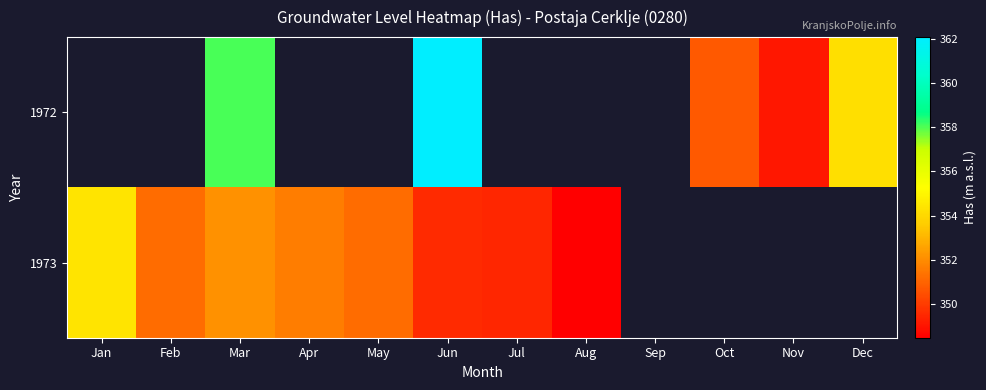

At which category is the sum across all series the highest?

Jun